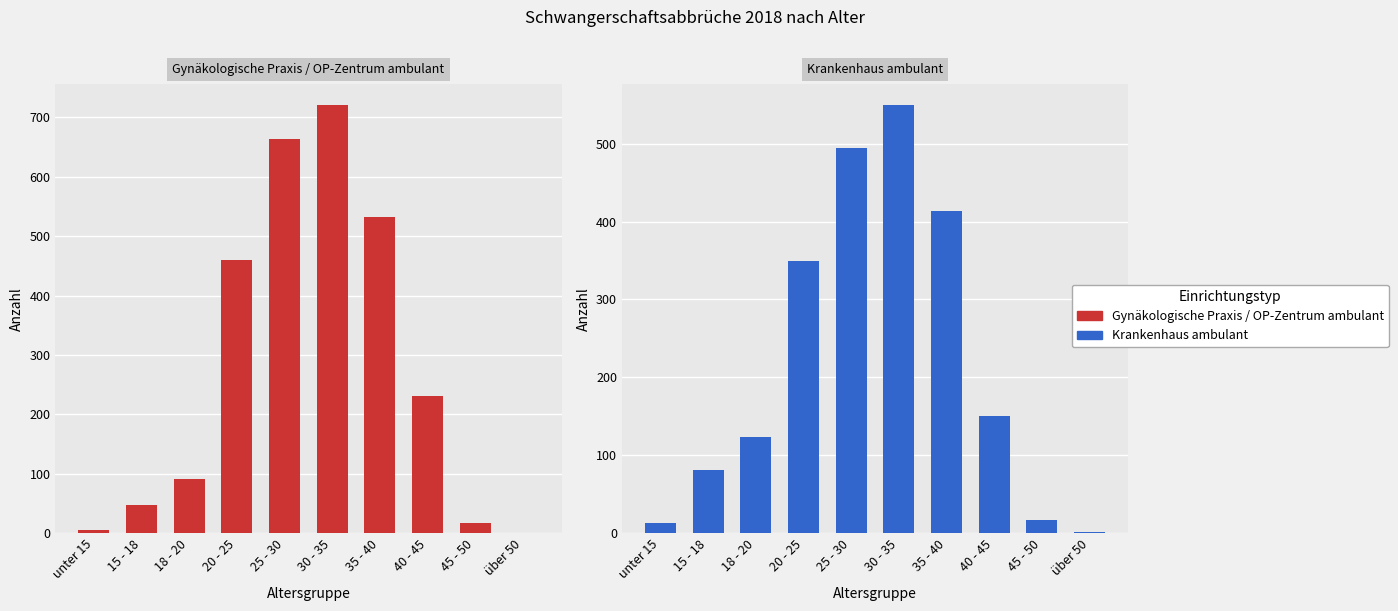

Which series has the largest total across all categories?

Gynäkologische Praxis / OP-Zentrum ambulant